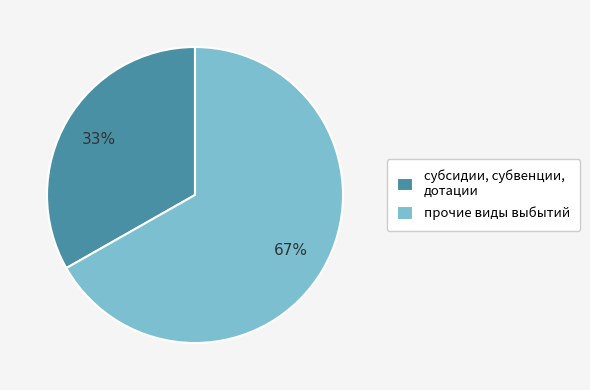

True or false: субсидии, субвенции, дотации accounts for 33% of the total.

True